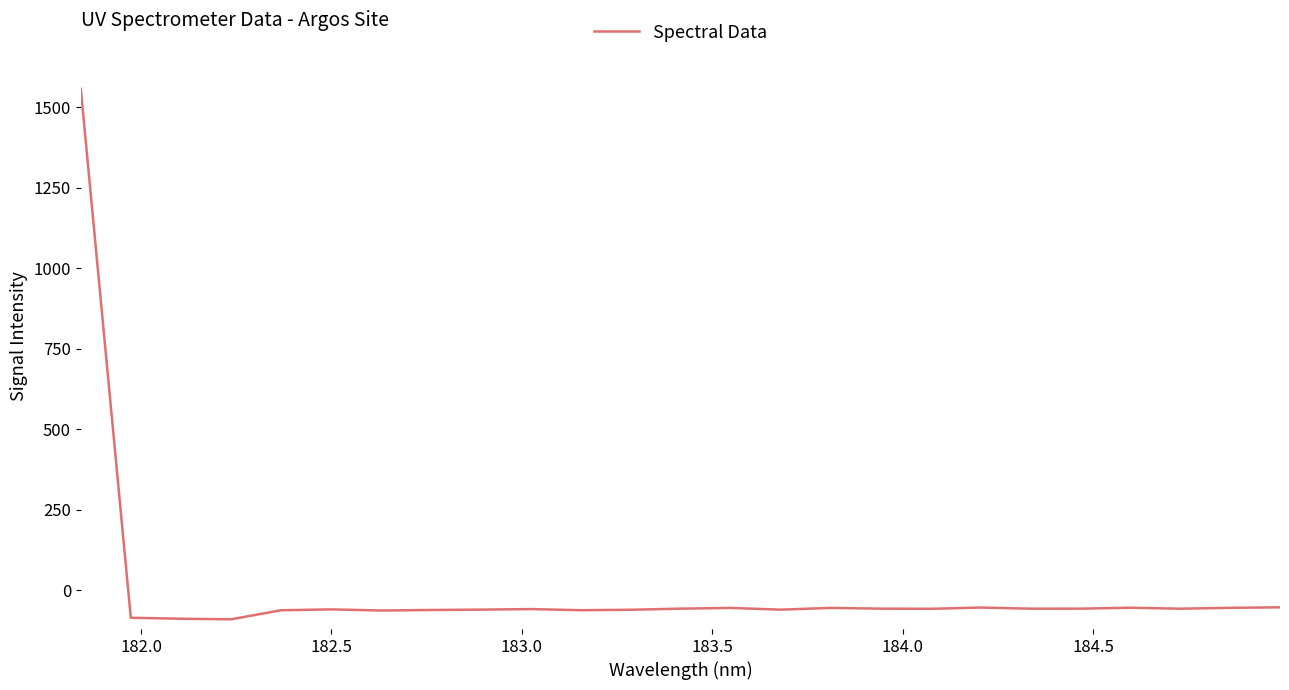

What is the difference between the maximum and minimum values?

1646.8